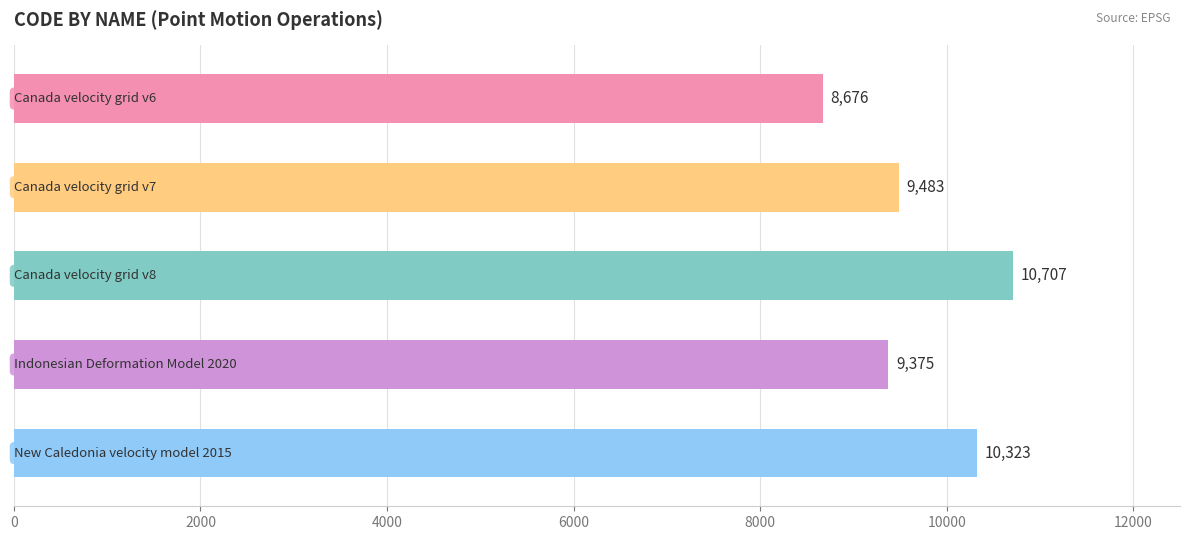

What is the difference between the maximum and minimum values?

2031